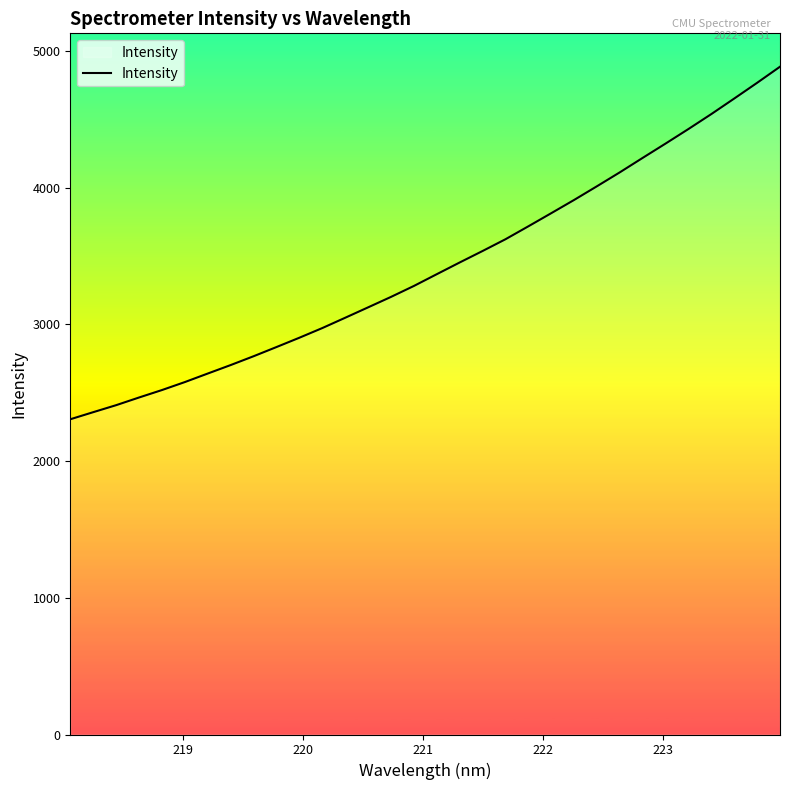

What is the smallest value displayed?

2305.9